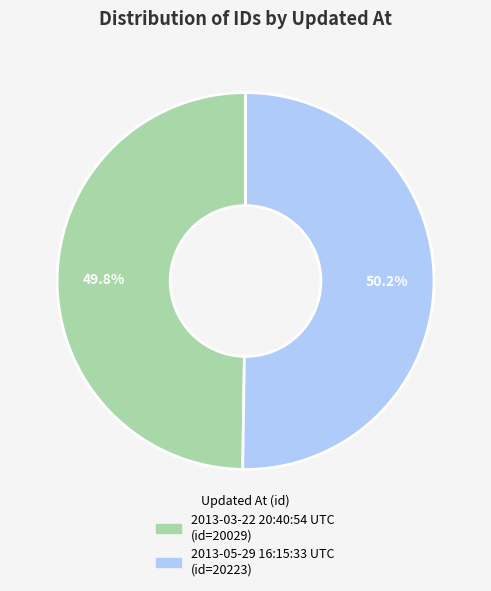

Do 2013-05-29 16:15:33 UTC and 2013-03-22 20:40:54 UTC together represent more than half of the pie?

Yes